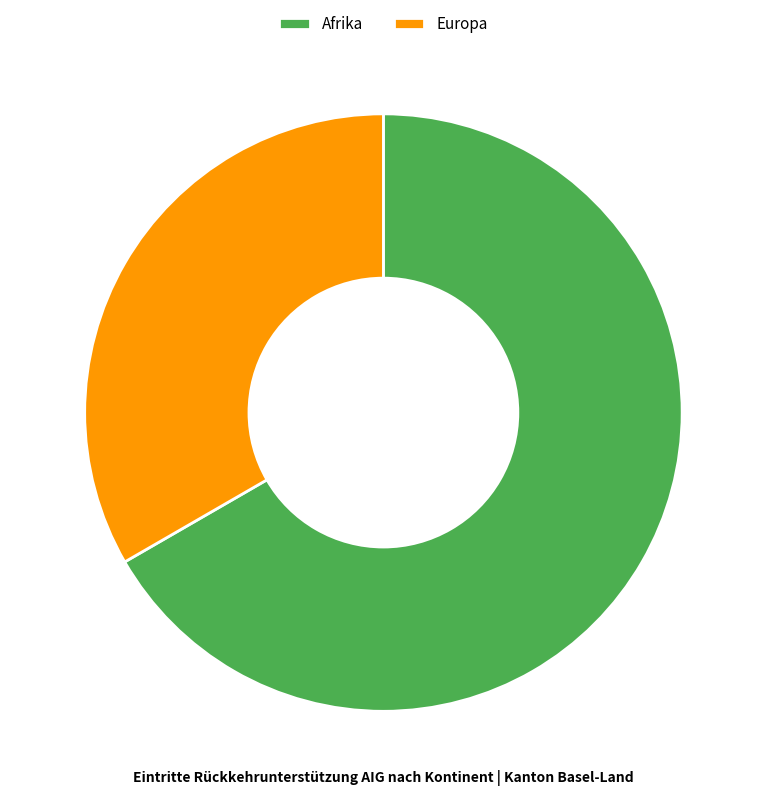

Count the number of slices in the pie.

2